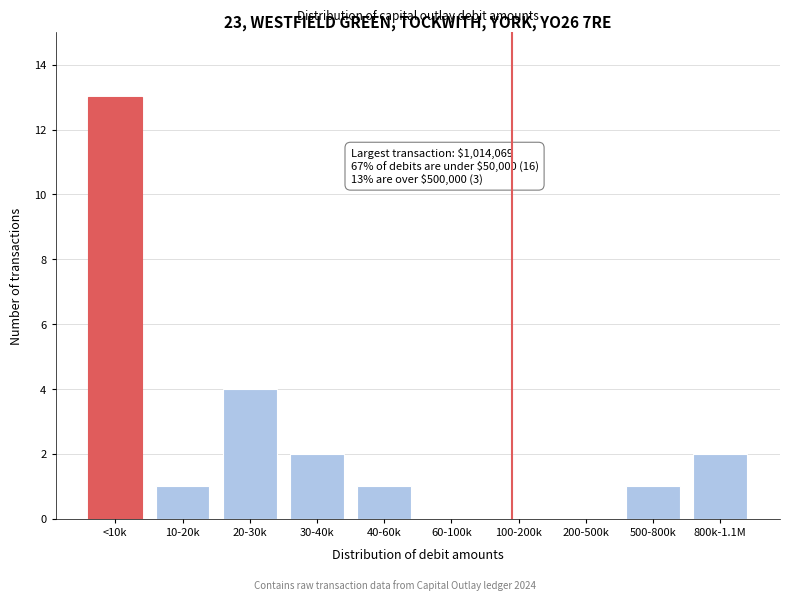

Reading left to right, transcribe all the data shown in this chart.

<10k=13	10-20k=1	20-30k=4	30-40k=2	40-60k=1	60-100k=0	100-200k=0	200-500k=0	500-800k=1	800k-1.1M=2